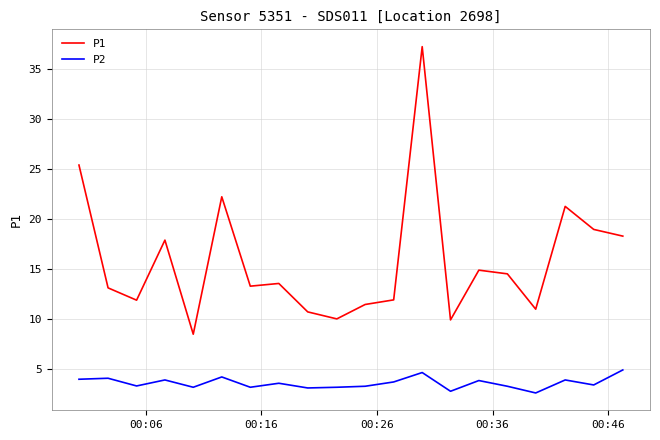

True or false: P2 and P1 intersect in this chart.

False